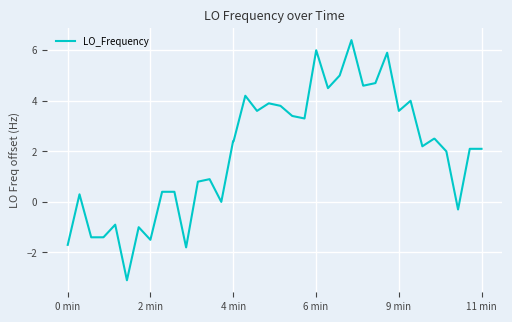

Does the chart have visible grid lines?

Yes